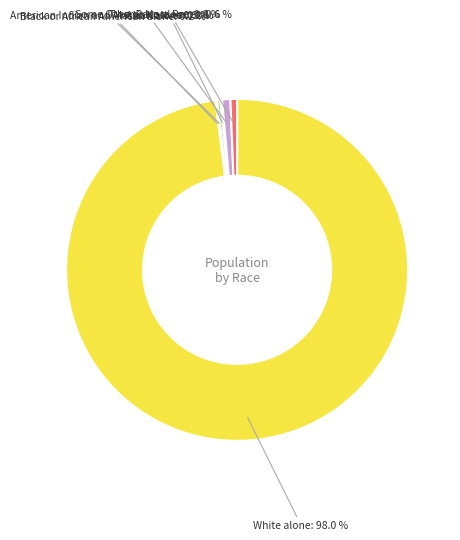

What is the largest slice in the pie chart?

White alone